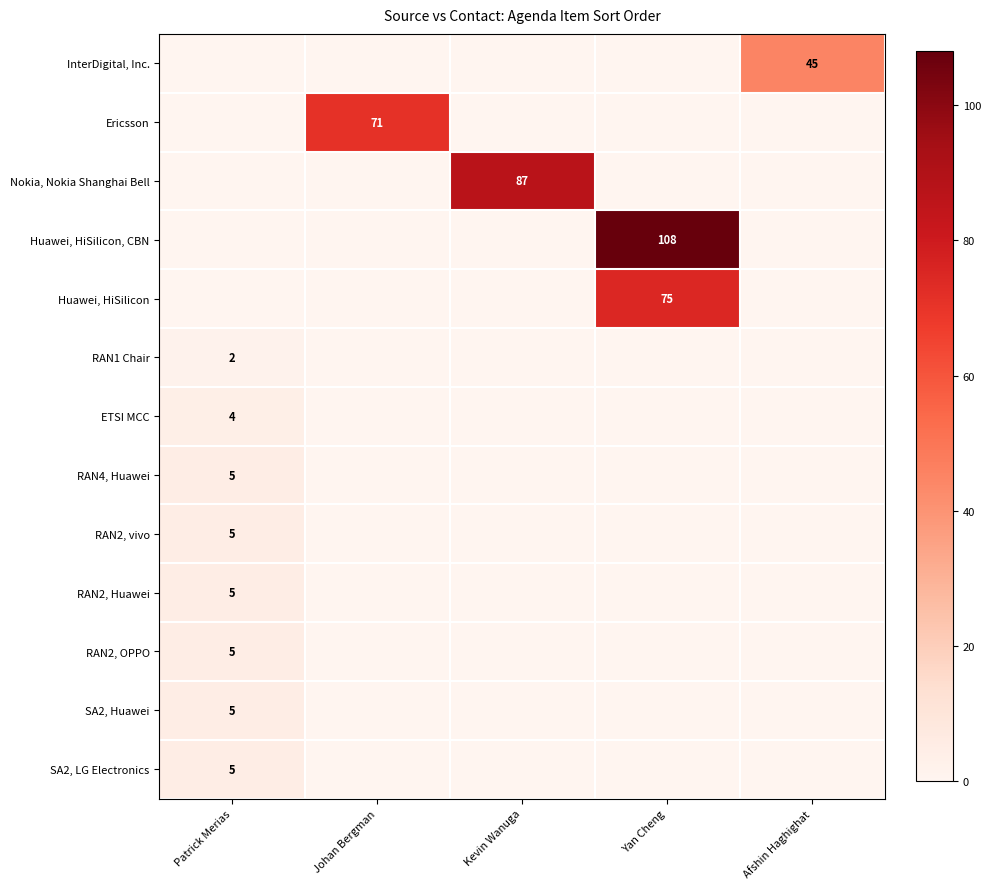

How many series are shown in this chart?

13